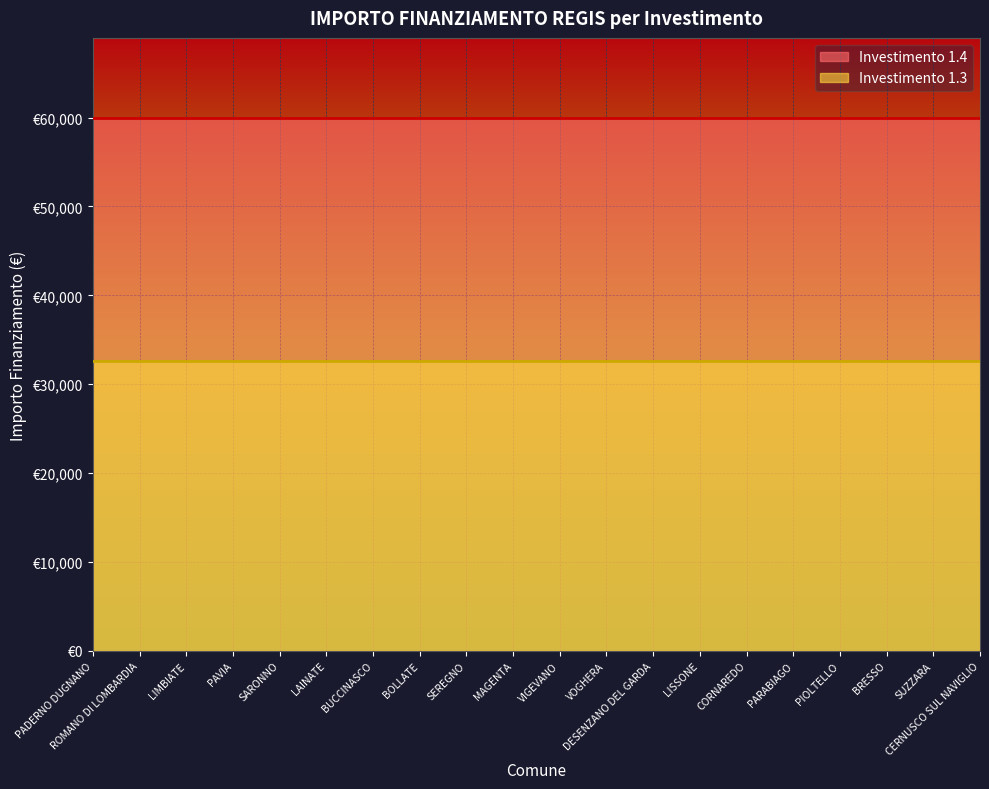

Which series changed the most between VIGEVANO and LISSONE?

1.4